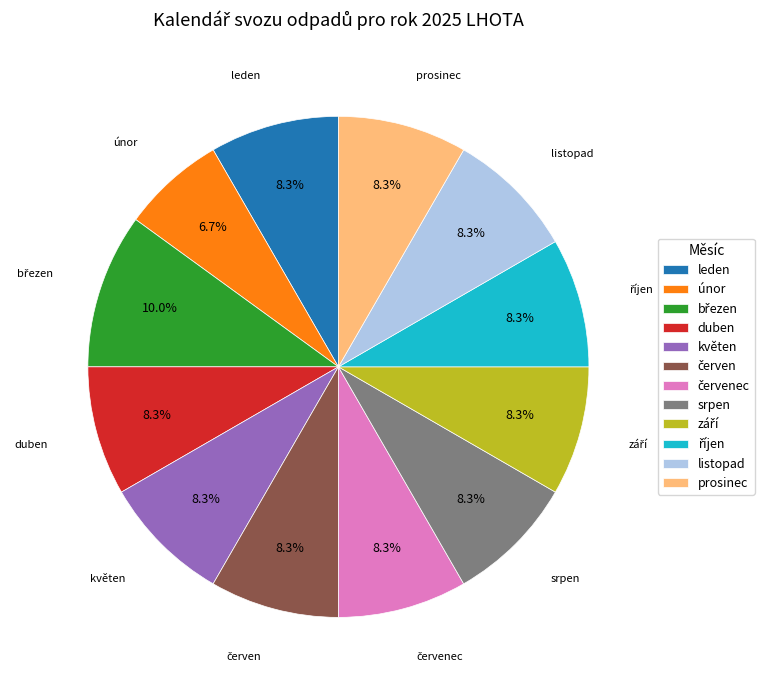

How many segments does this pie chart have?

12